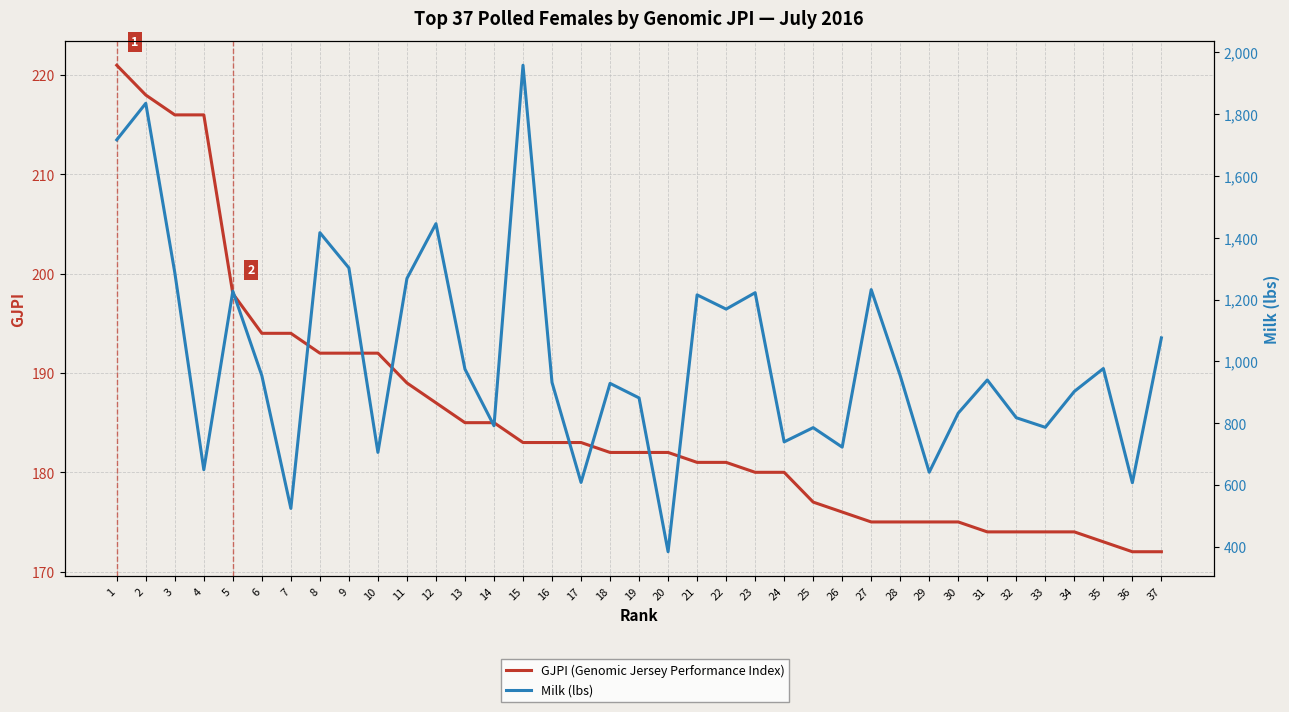

Which has a higher value, 8 or 23?

8